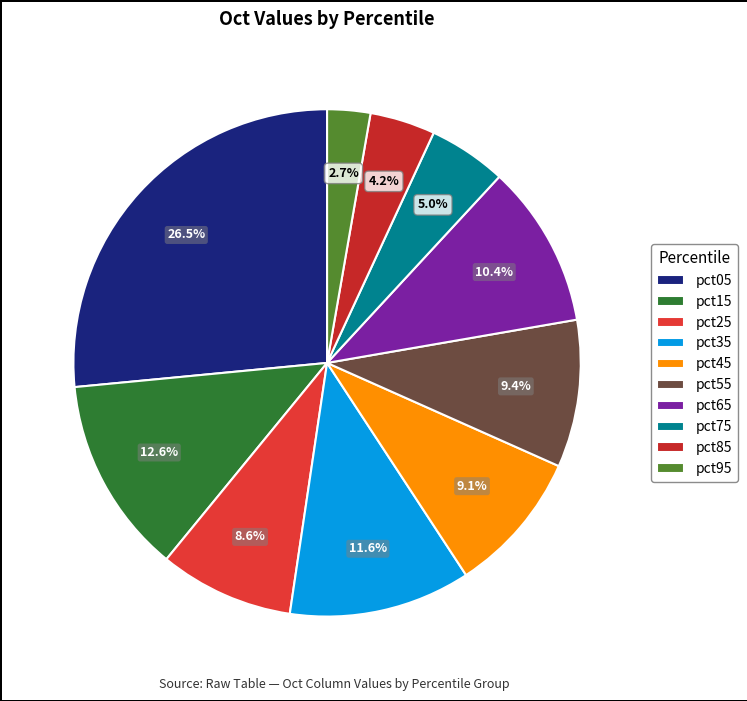

Combined, do pct85 and pct45 account for over 50%?

No